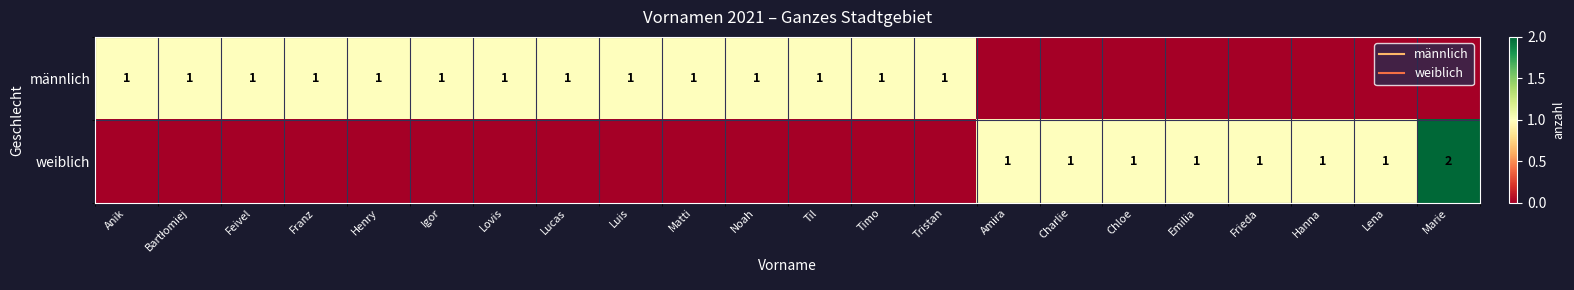

Which series has the largest total across all categories?

männlich